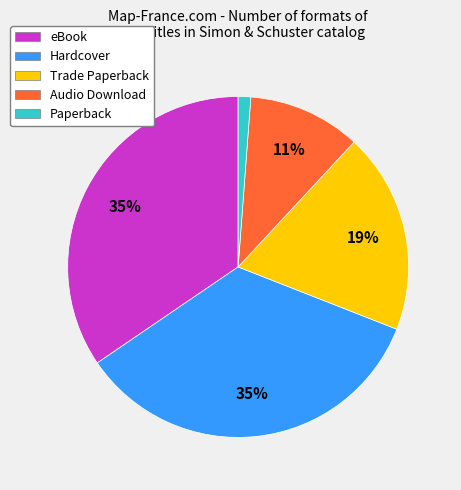

To the nearest percent, what percentage of the pie is Hardcover?

35%